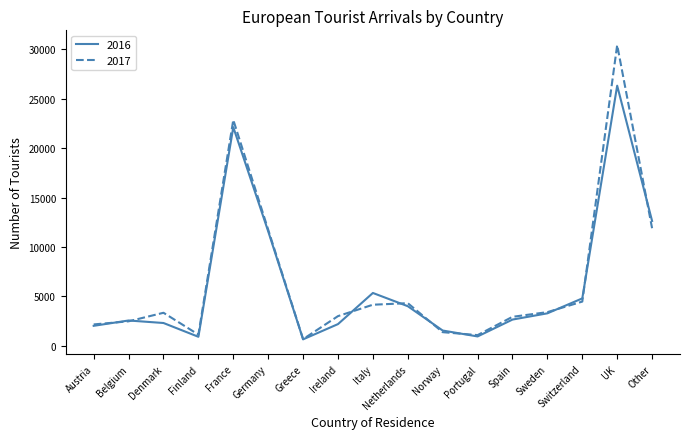

Which series has the widest spread of values?

2017